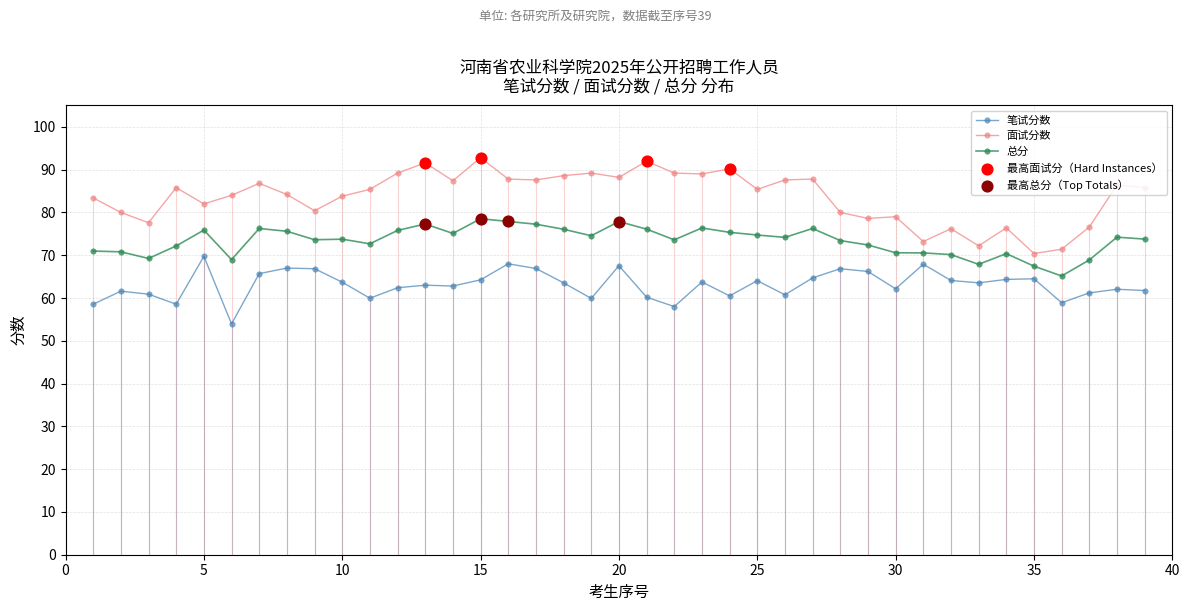

What is the maximum value for 面试分数?

92.8